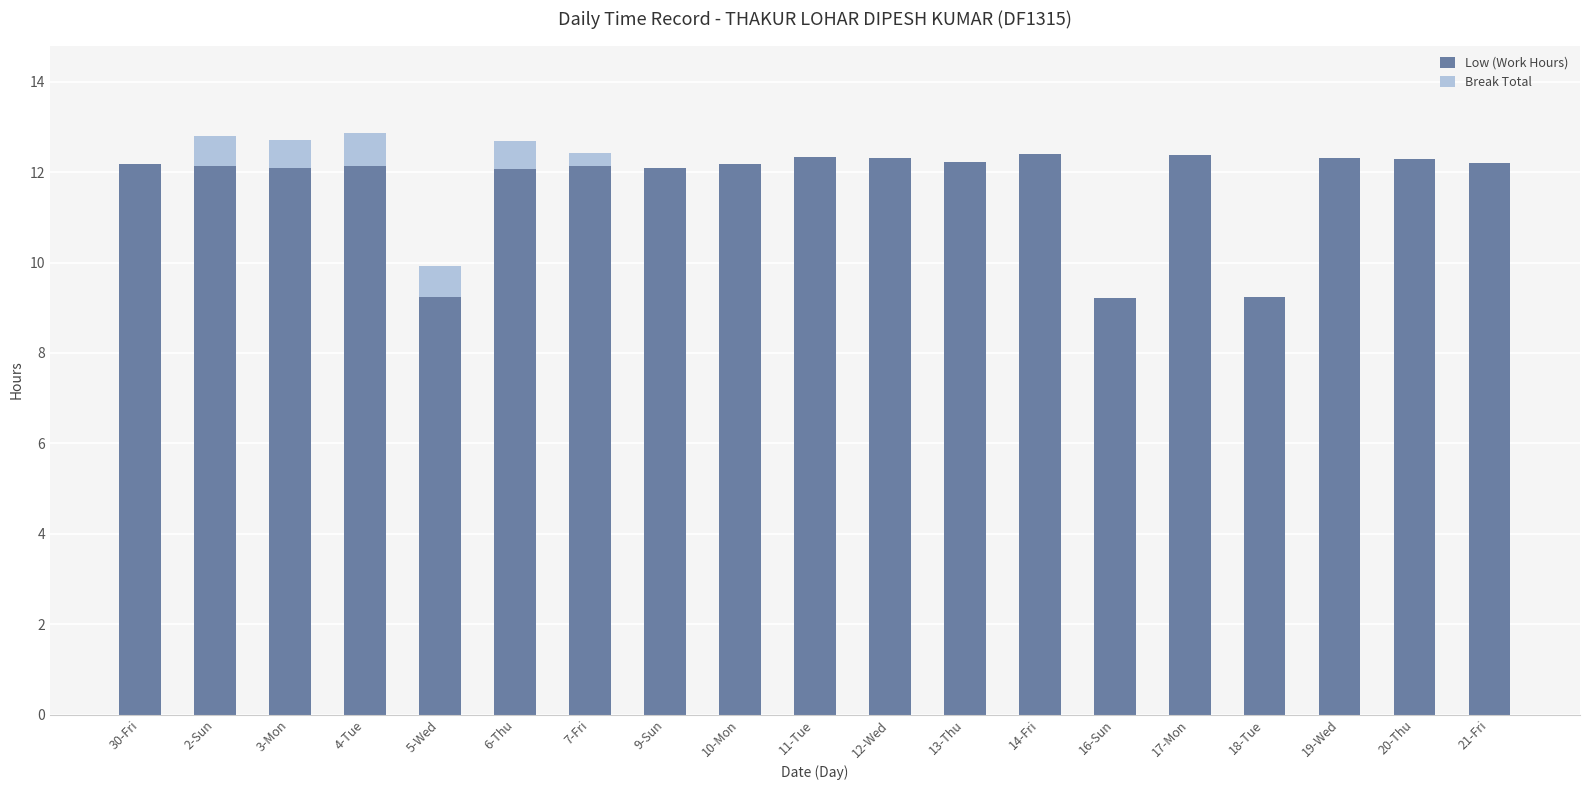

What is the maximum value for Low (Work Hours)?

12.4